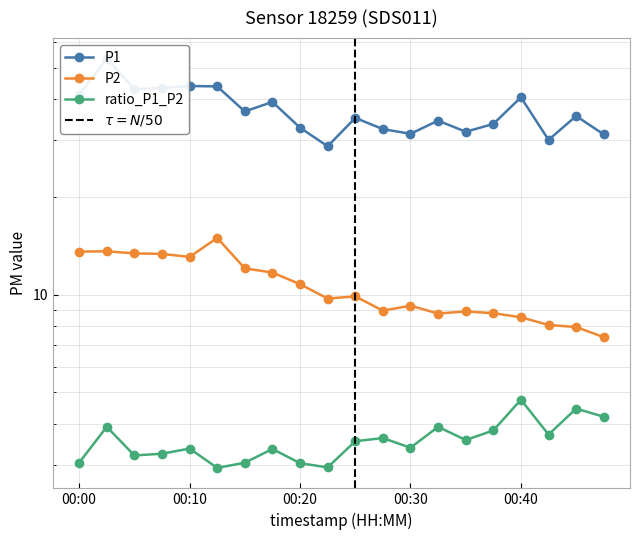

What is the sum of the P1 values at 00:03 and 00:30?

84.6